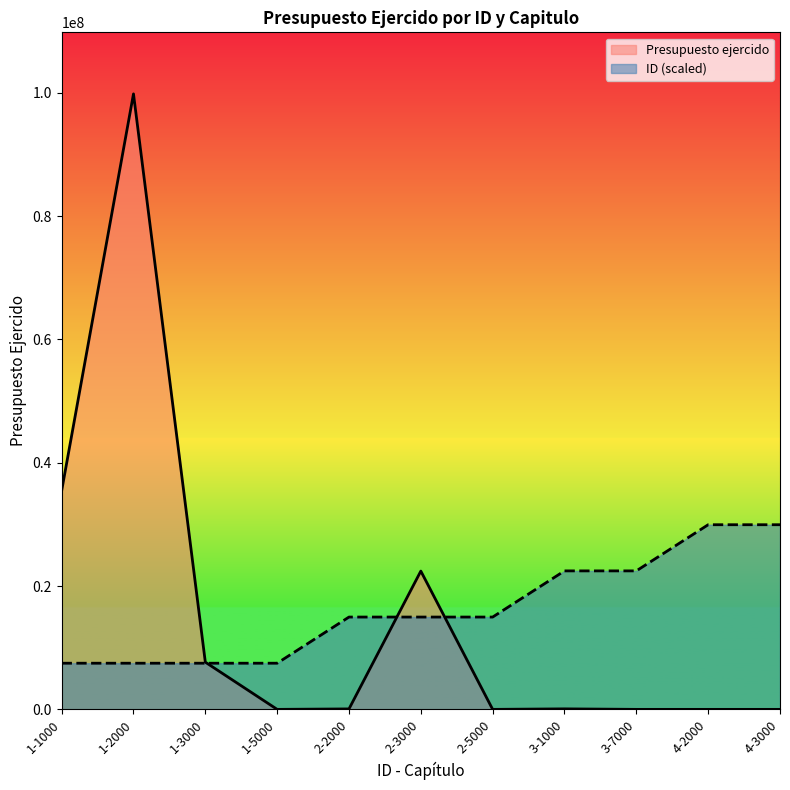

What is the sum of all ID values?

179679145.8